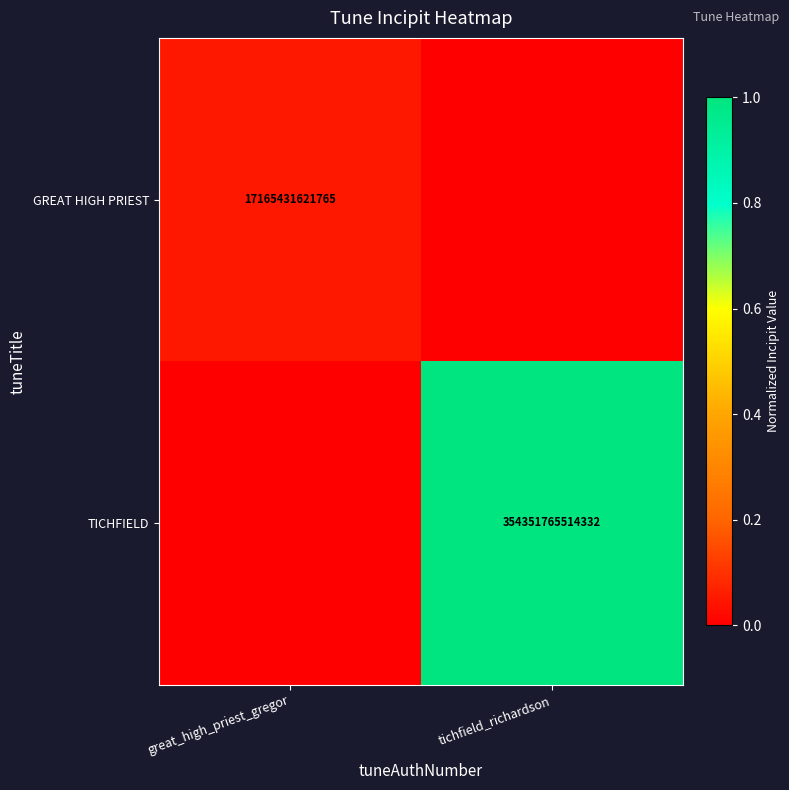

True or false: GREAT HIGH PRIEST has a value of 11780161842711 at great_high_priest_gregor.

False